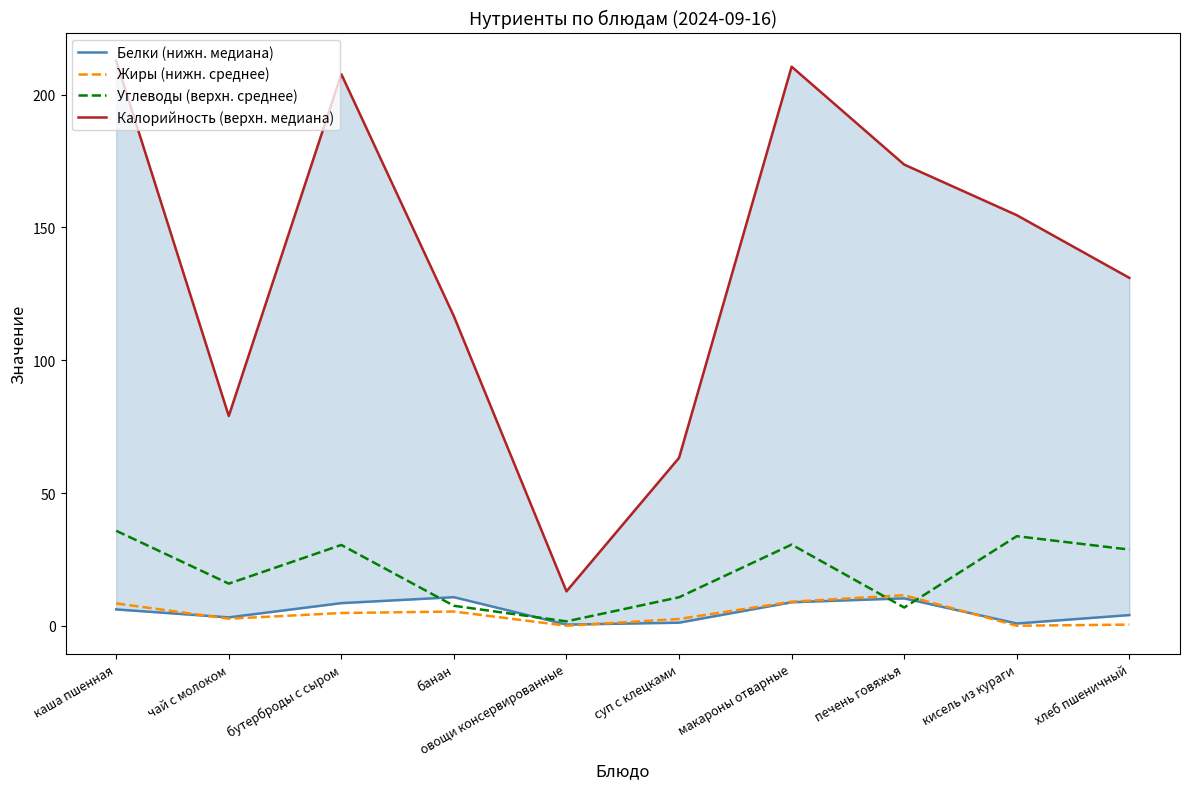

What is the difference between the second highest and minimum values in the Белки (нижн. медиана) series?

9.9